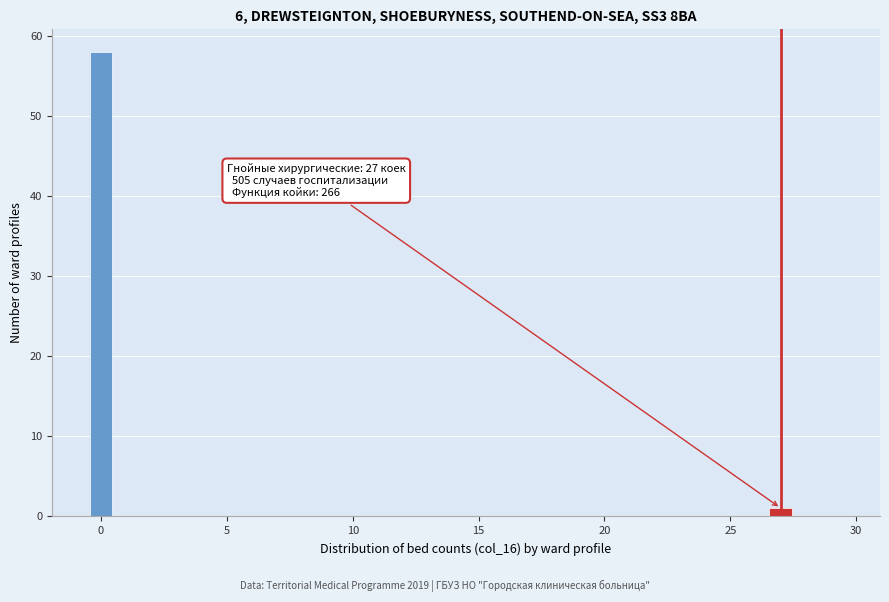

Around what value on the x-axis is the tallest bar? Give the approximate position of its centre, as read against the axis.

0.0